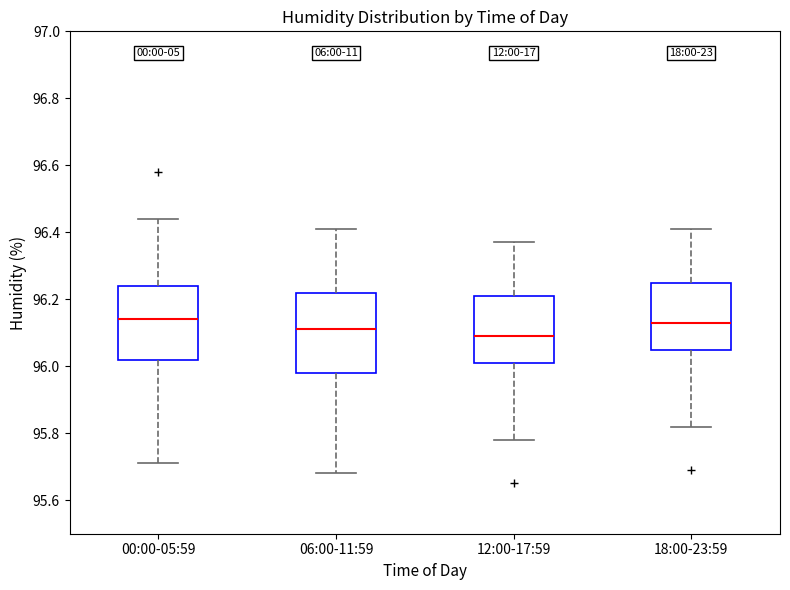

Reading left to right, read every box against the y-axis: the position of its median line, the range the box covers, and the ends of its whiskers. The values are not printed on the chart, so give them approximately, as read against the axis.

00:00-05:59: median 96.14, box 96.02 to 96.24, whiskers 95.72 to 96.44
06:00-11:59: median 96.12, box 95.98 to 96.22, whiskers 95.68 to 96.42
12:00-17:59: median 96.10, box 96.02 to 96.22, whiskers 95.78 to 96.38
18:00-23:59: median 96.14, box 96.06 to 96.26, whiskers 95.82 to 96.42